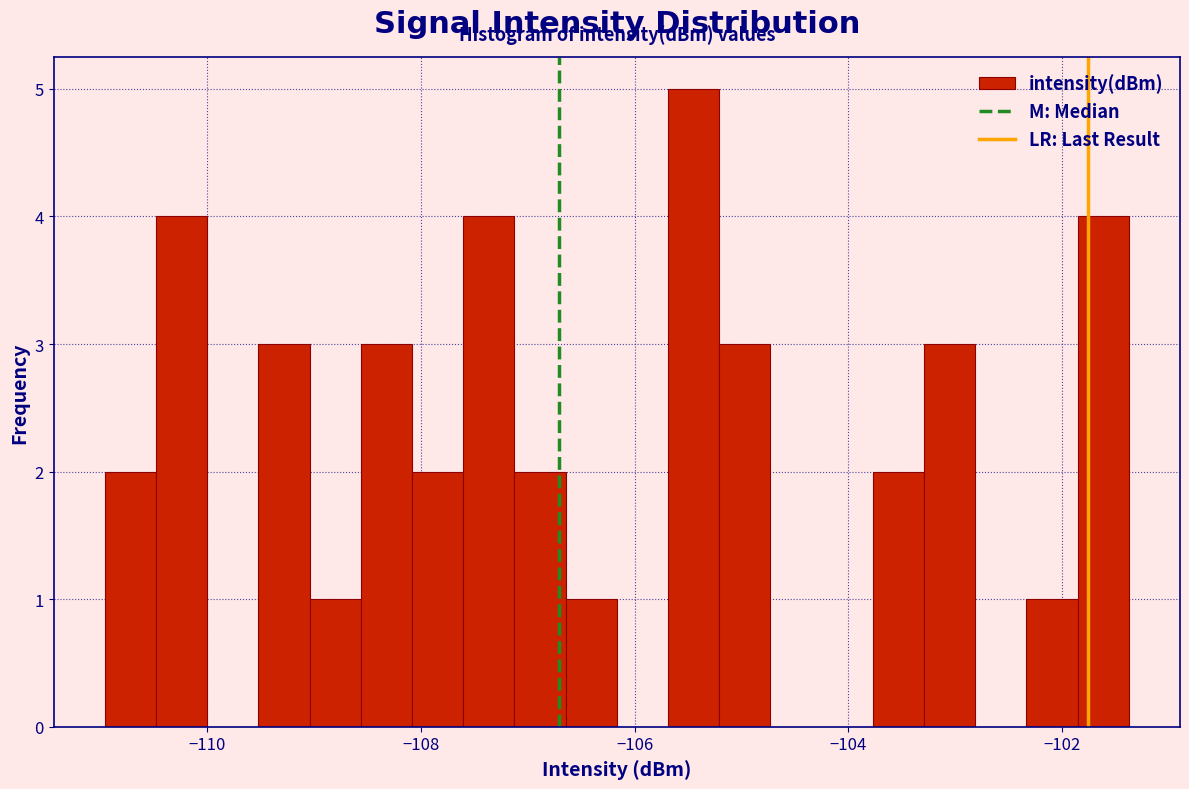

Read against the x-axis, roughly where is the centre of the tallest bar?

-105.4